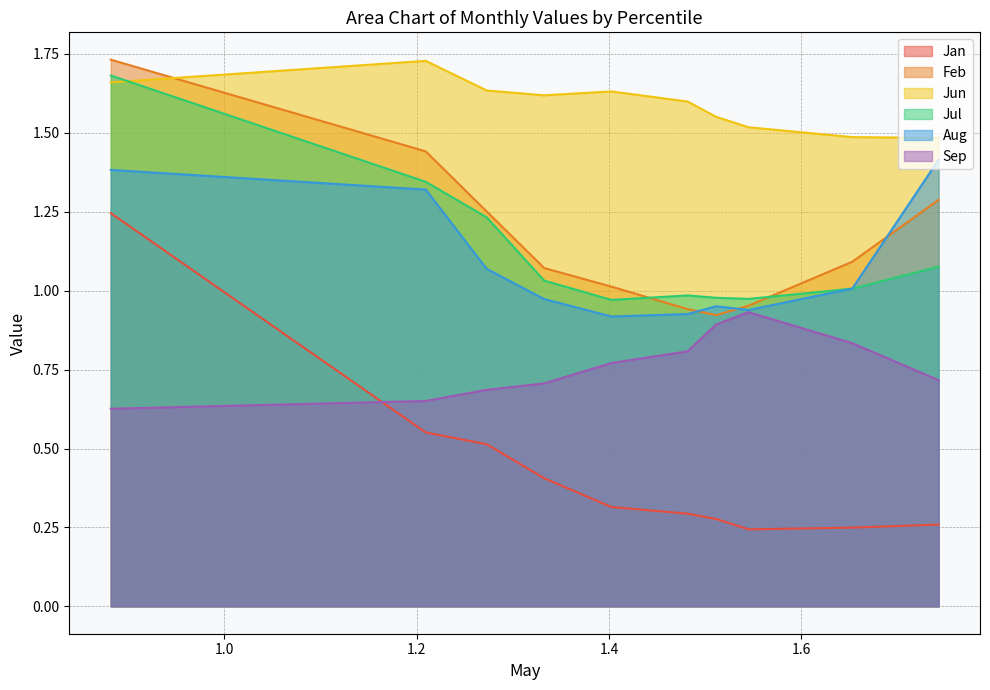

At how many categories does at least one series exceed 1?

10